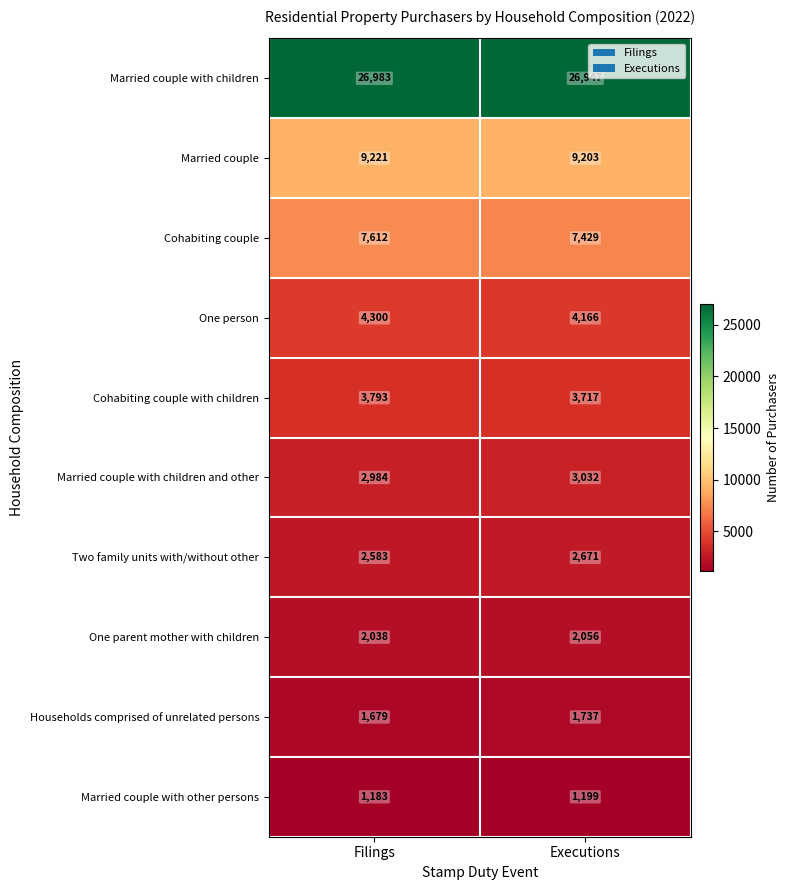

Count the number of data series in this chart.

10